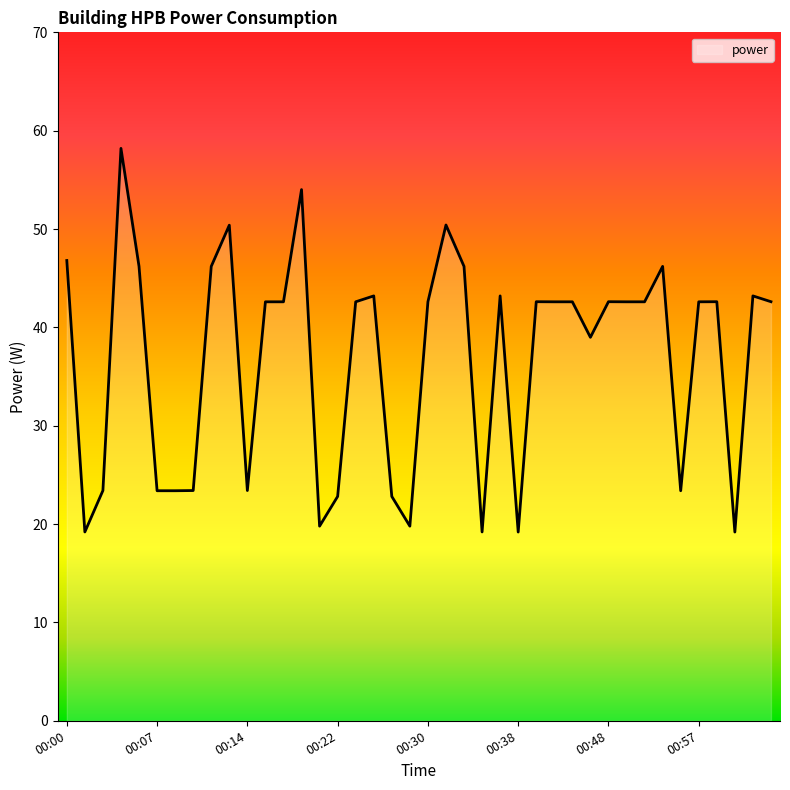

What is the smallest value displayed?

19.2